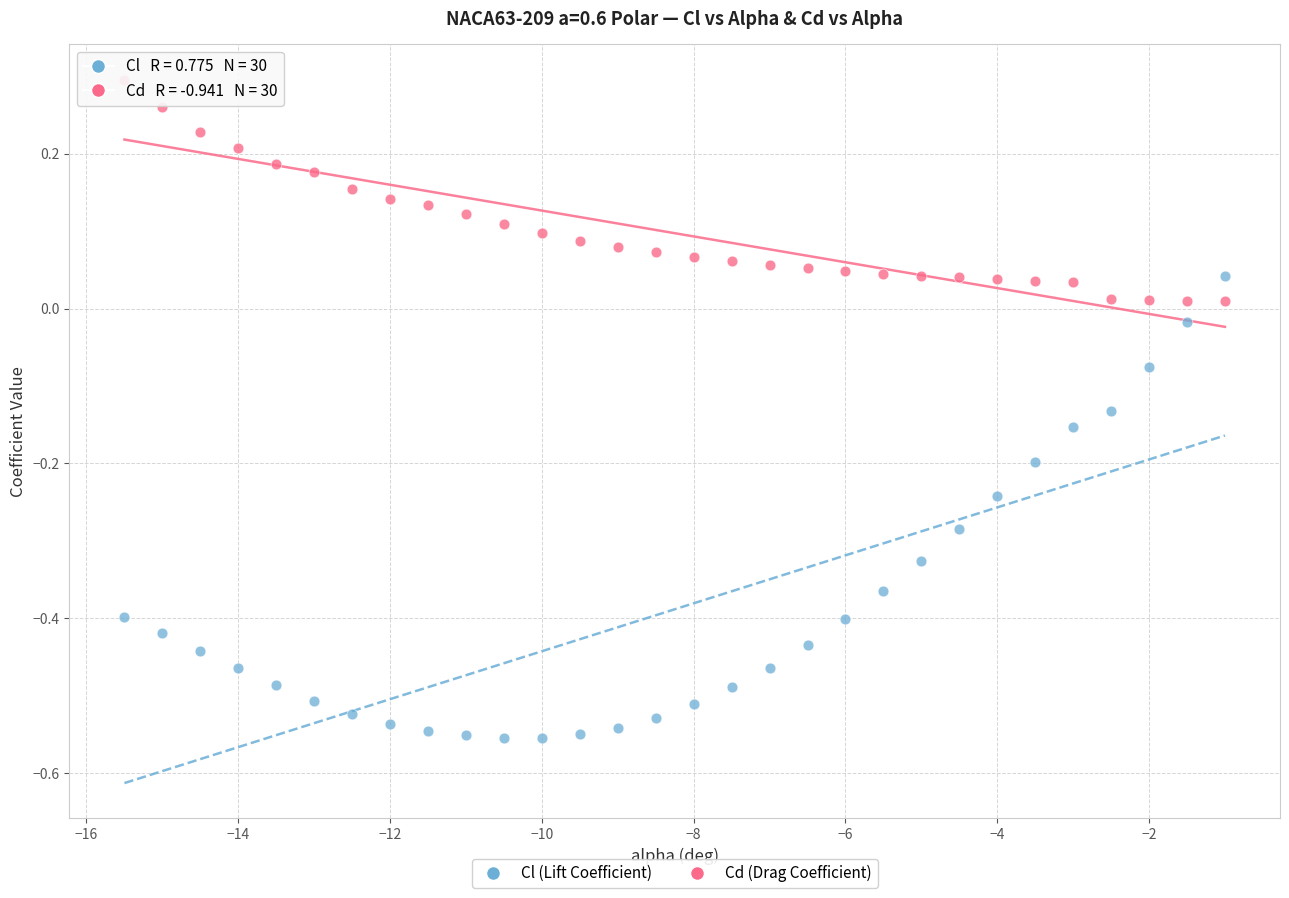

Which series reaches the minimum Y coordinate?

Cl (Lift Coefficient)